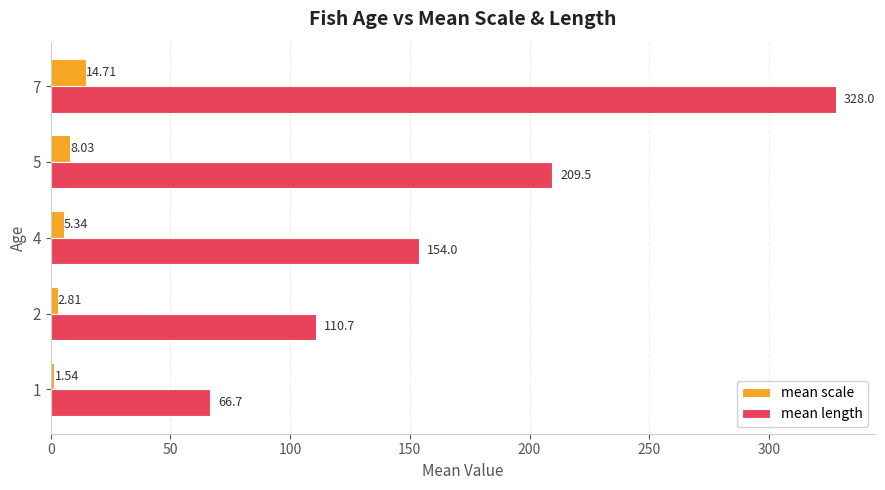

What is the average value of the mean scale series?

6.5